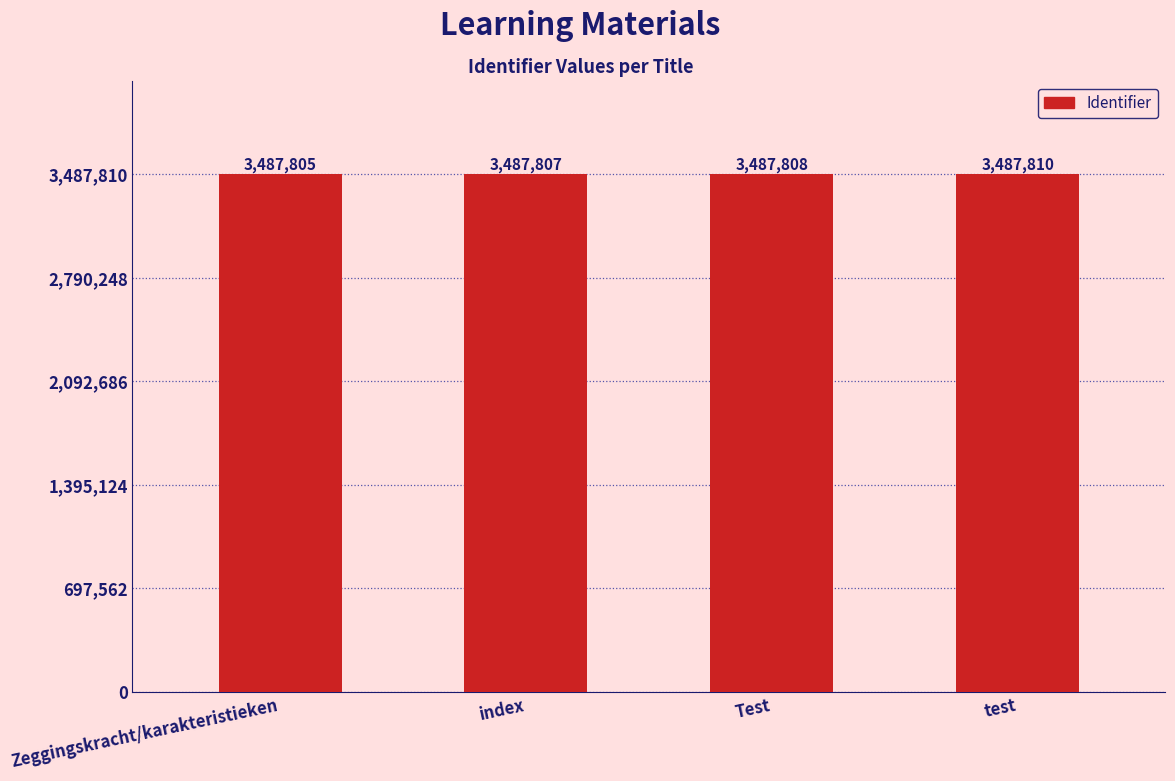

How many distinct data groups are displayed?

1